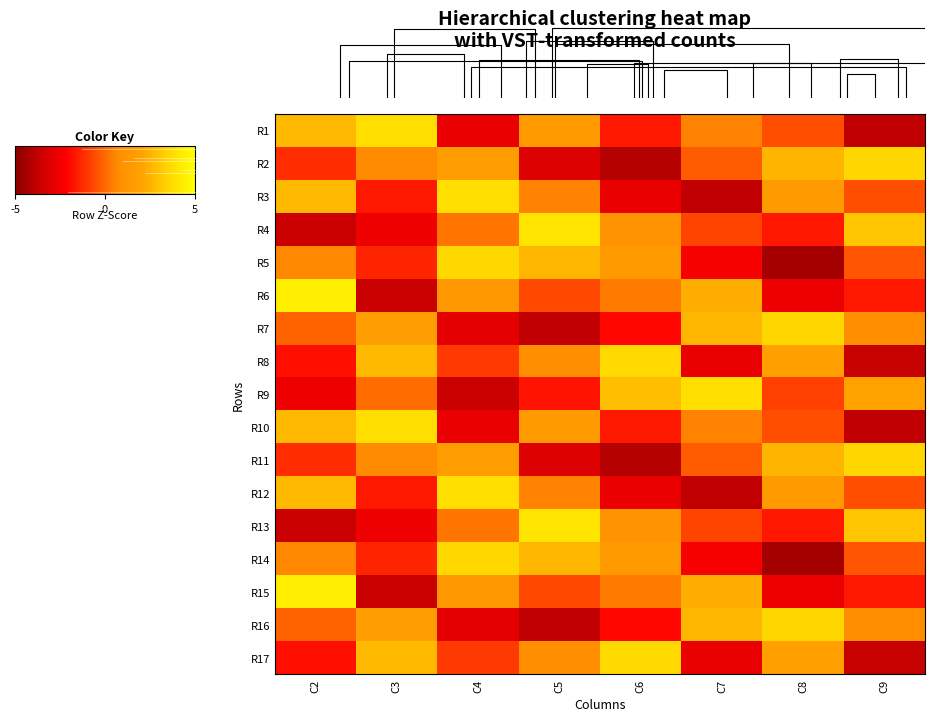

The value of R16 at C3 is 0.4. True or false?

False